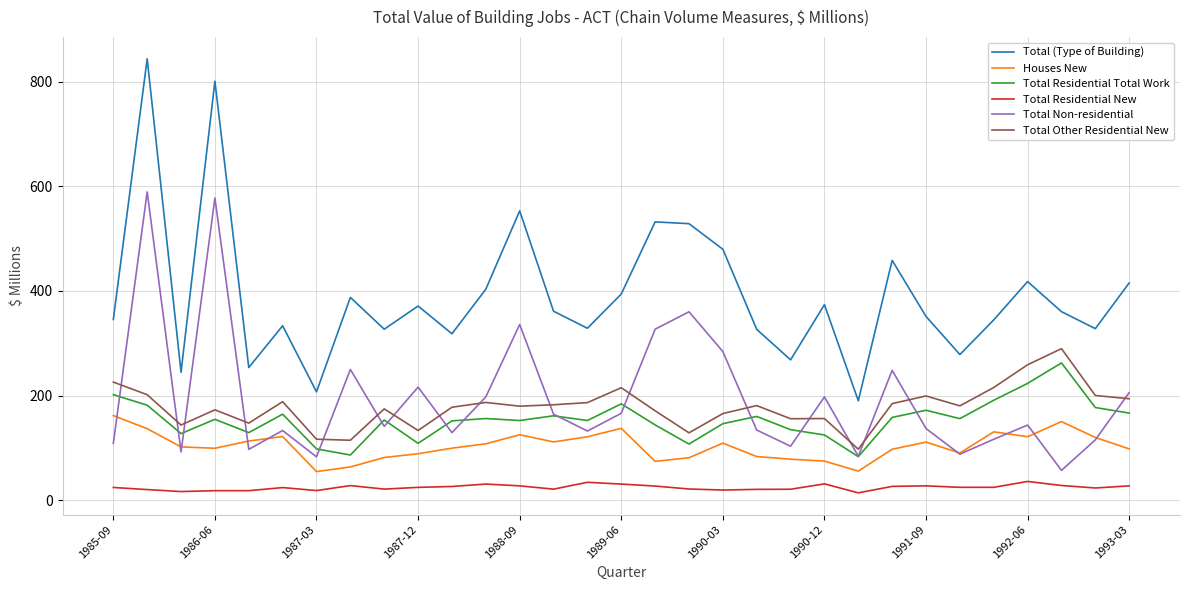

What is the greatest value displayed?

843.4